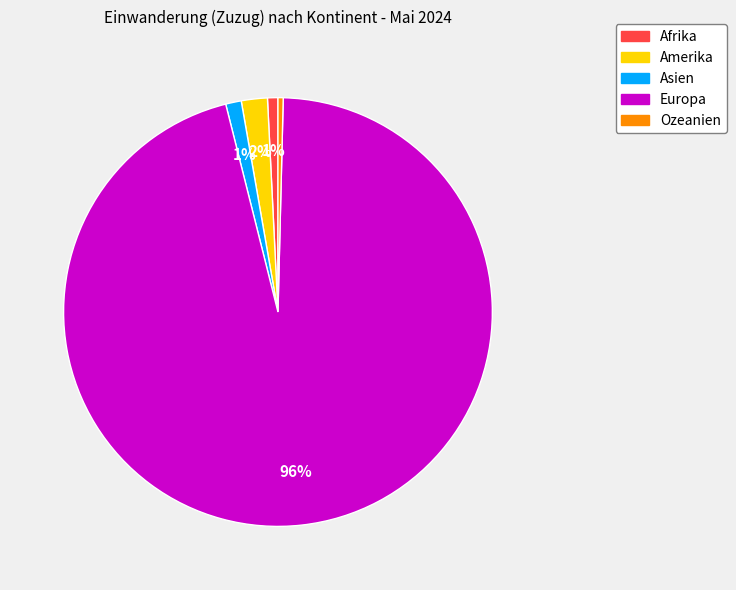

What is the ratio of the value at Asien to the value at Ozeanien?

3.0